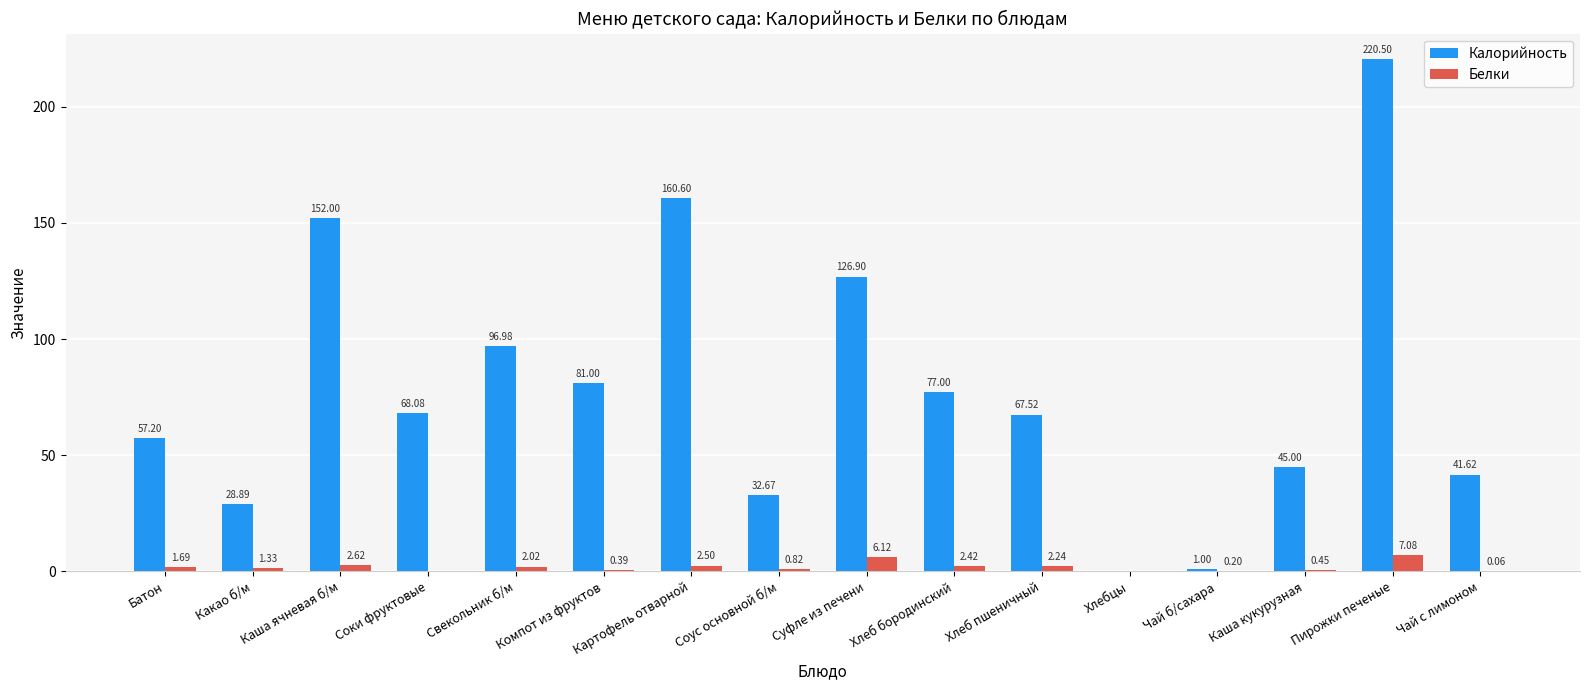

What is the average value of the Белки series?

1.9